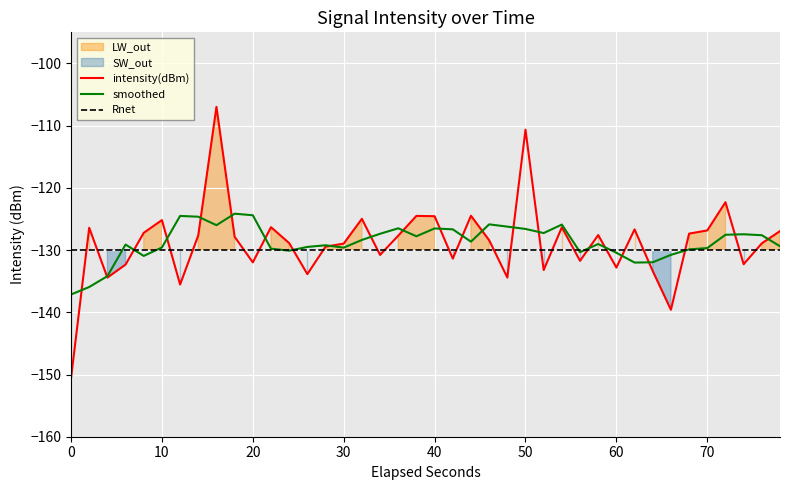

Is it true that smoothed equals -58.7 at 10?

False